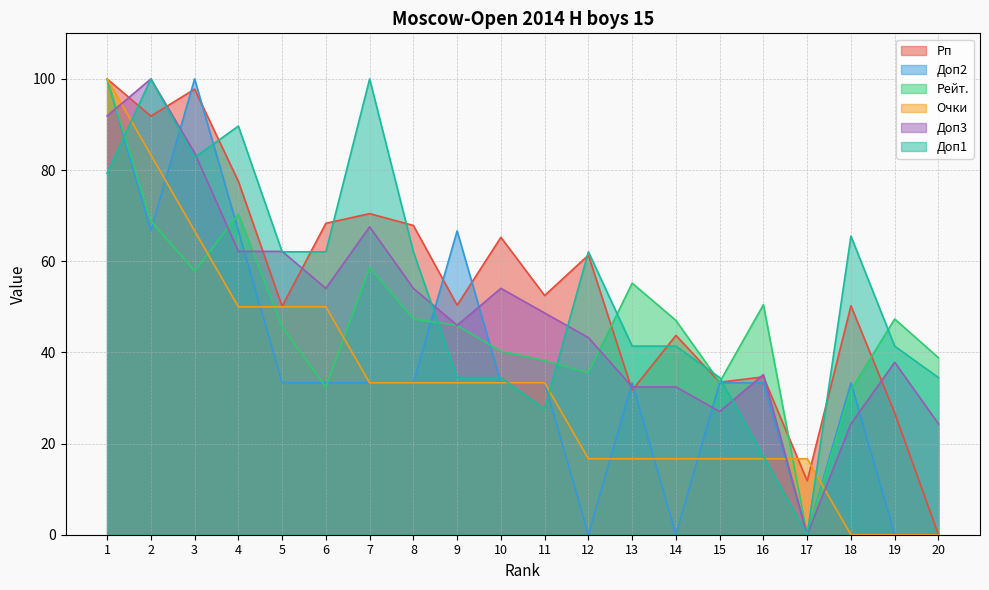

What is the difference between the second highest and second lowest values in the Доп2 series?

100.0